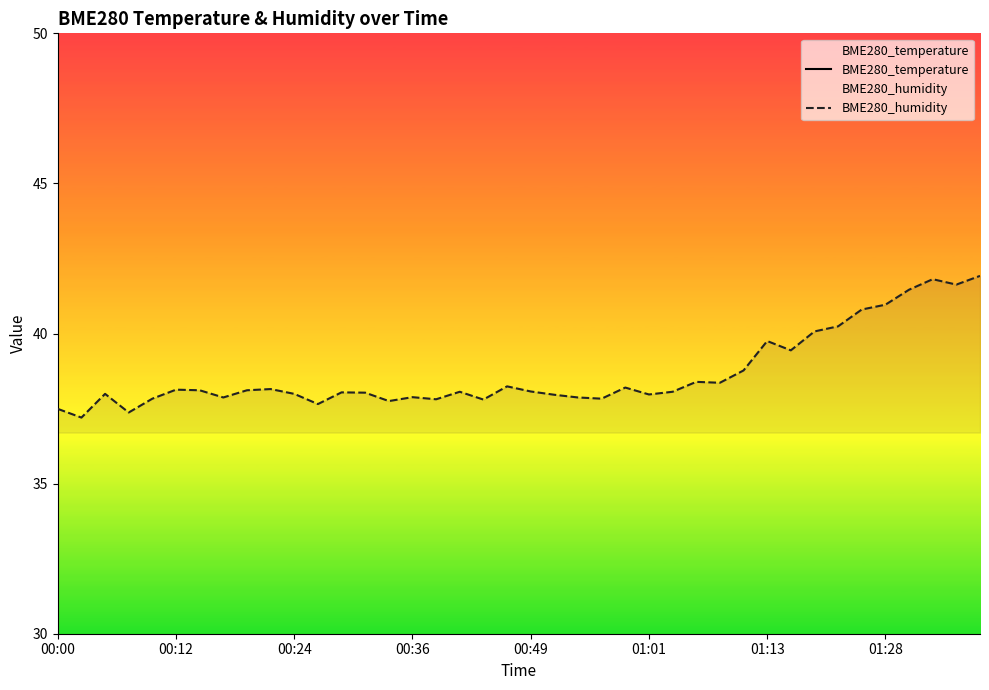

The value of BME280_humidity at 01:13 is 58.5. True or false?

False